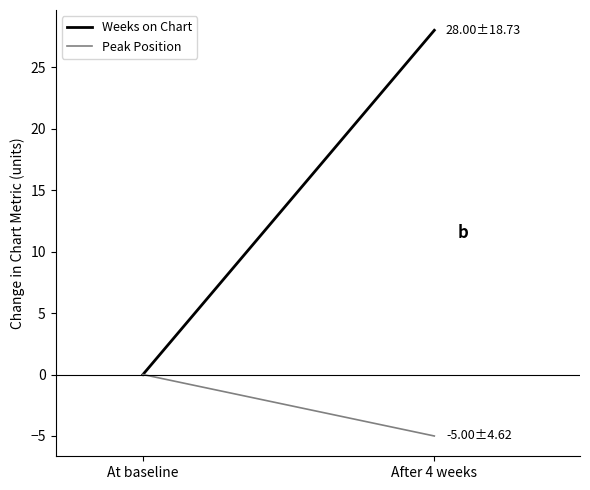

What is the difference between the maximum and minimum values in the Peak Position series?

5